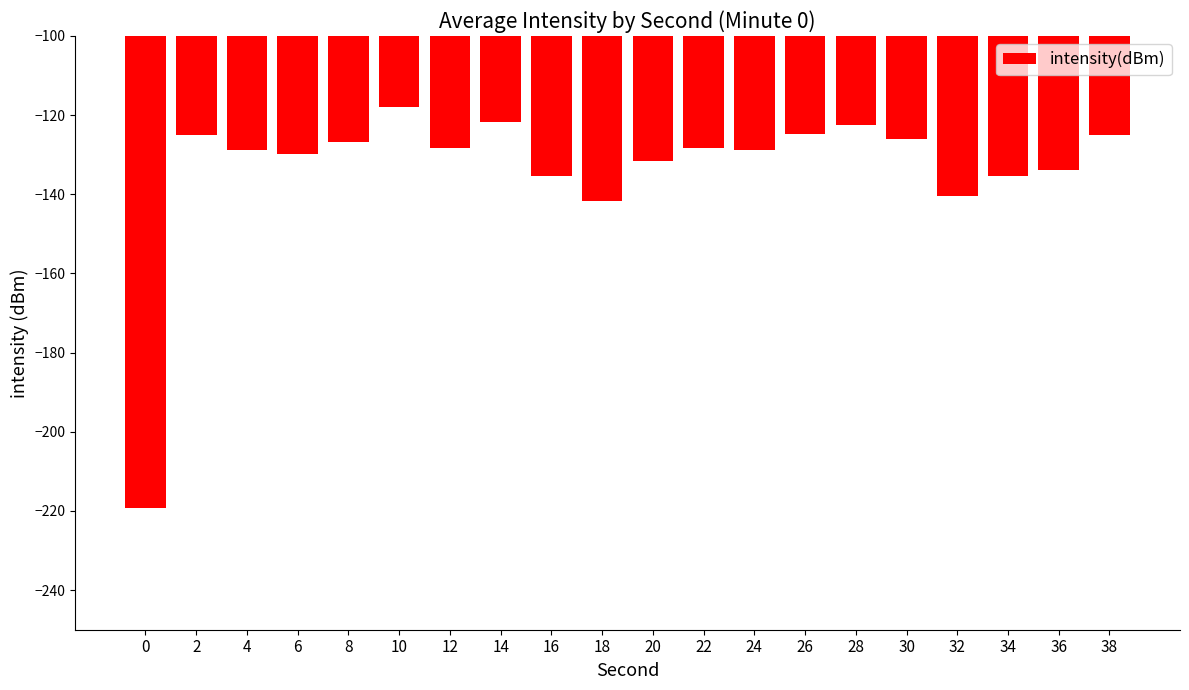

What is the sum of the values at 18 and 32?

-282.3